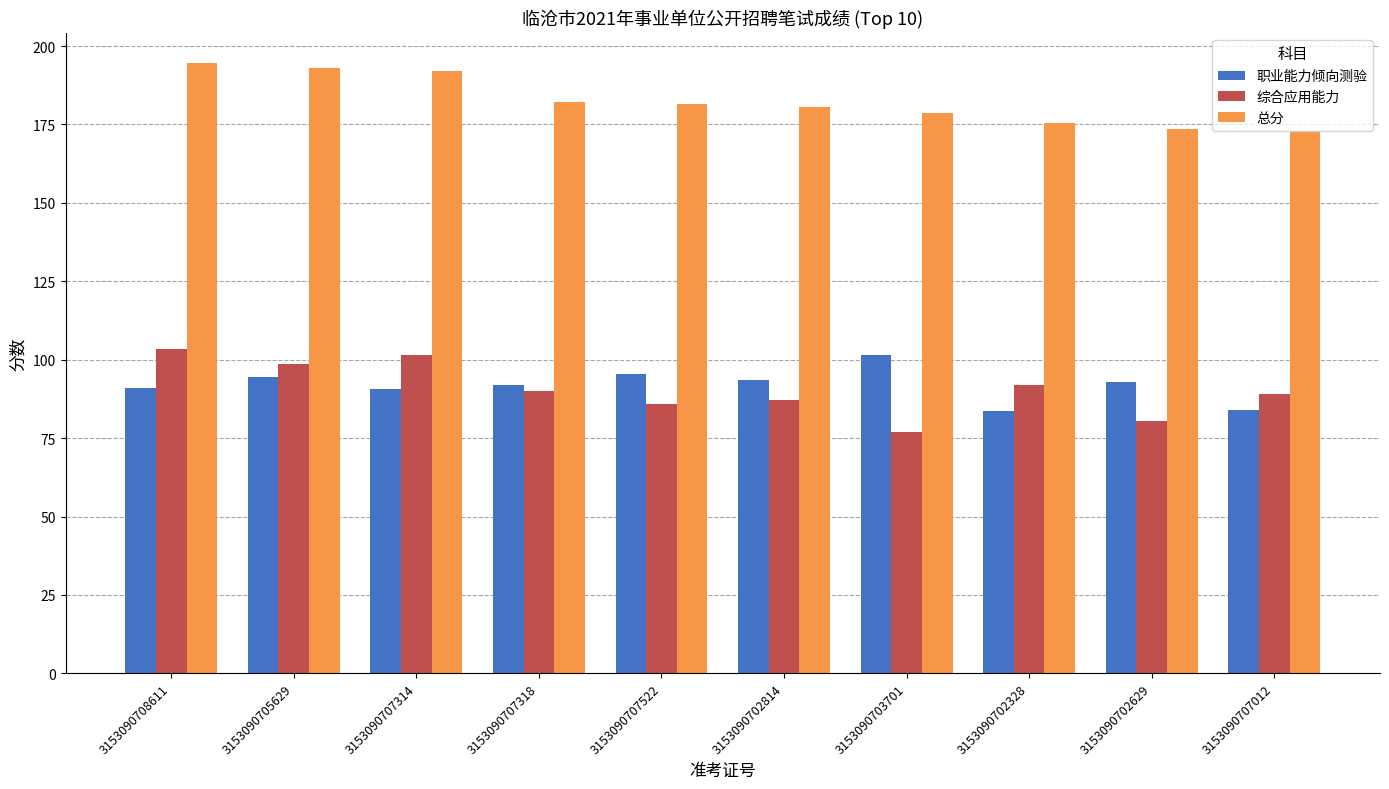

Does the chart contain stacked bars?

No